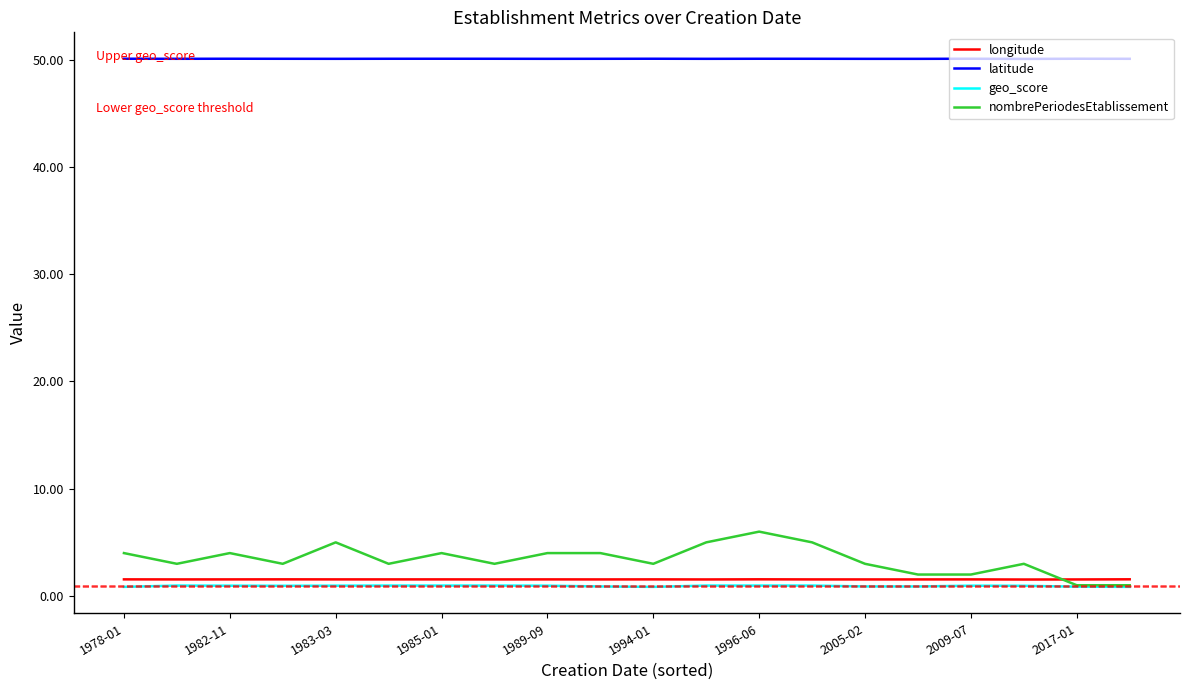

What is the greatest value displayed?

50.1